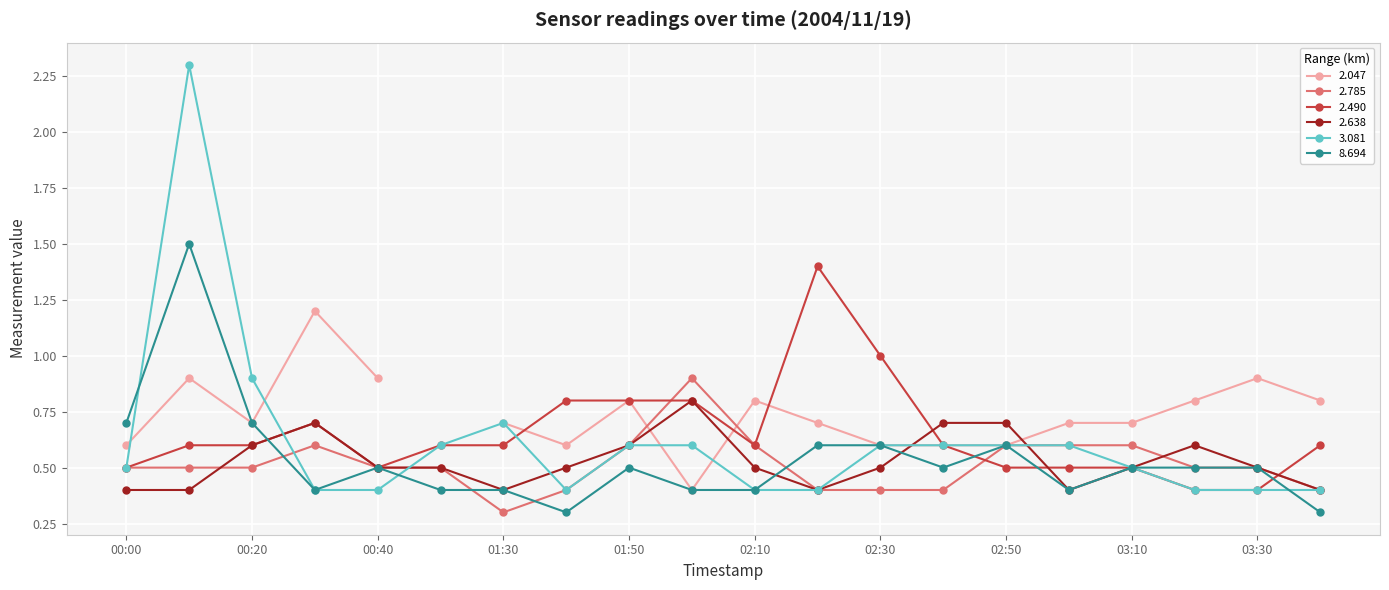

Where is 2.785 nearest to the value 0?

01:30